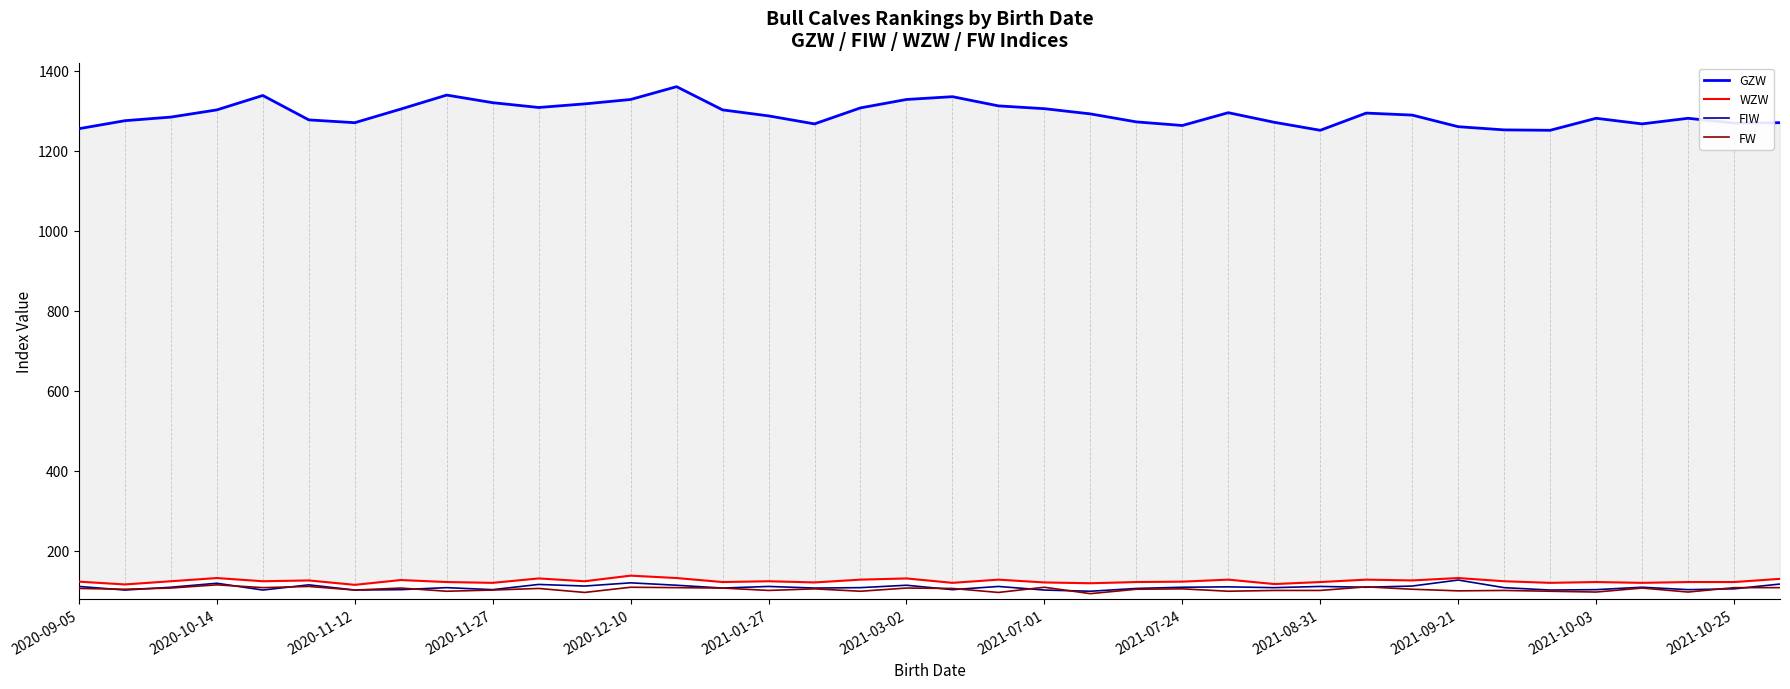

How many data points in FW are less than 105?

19